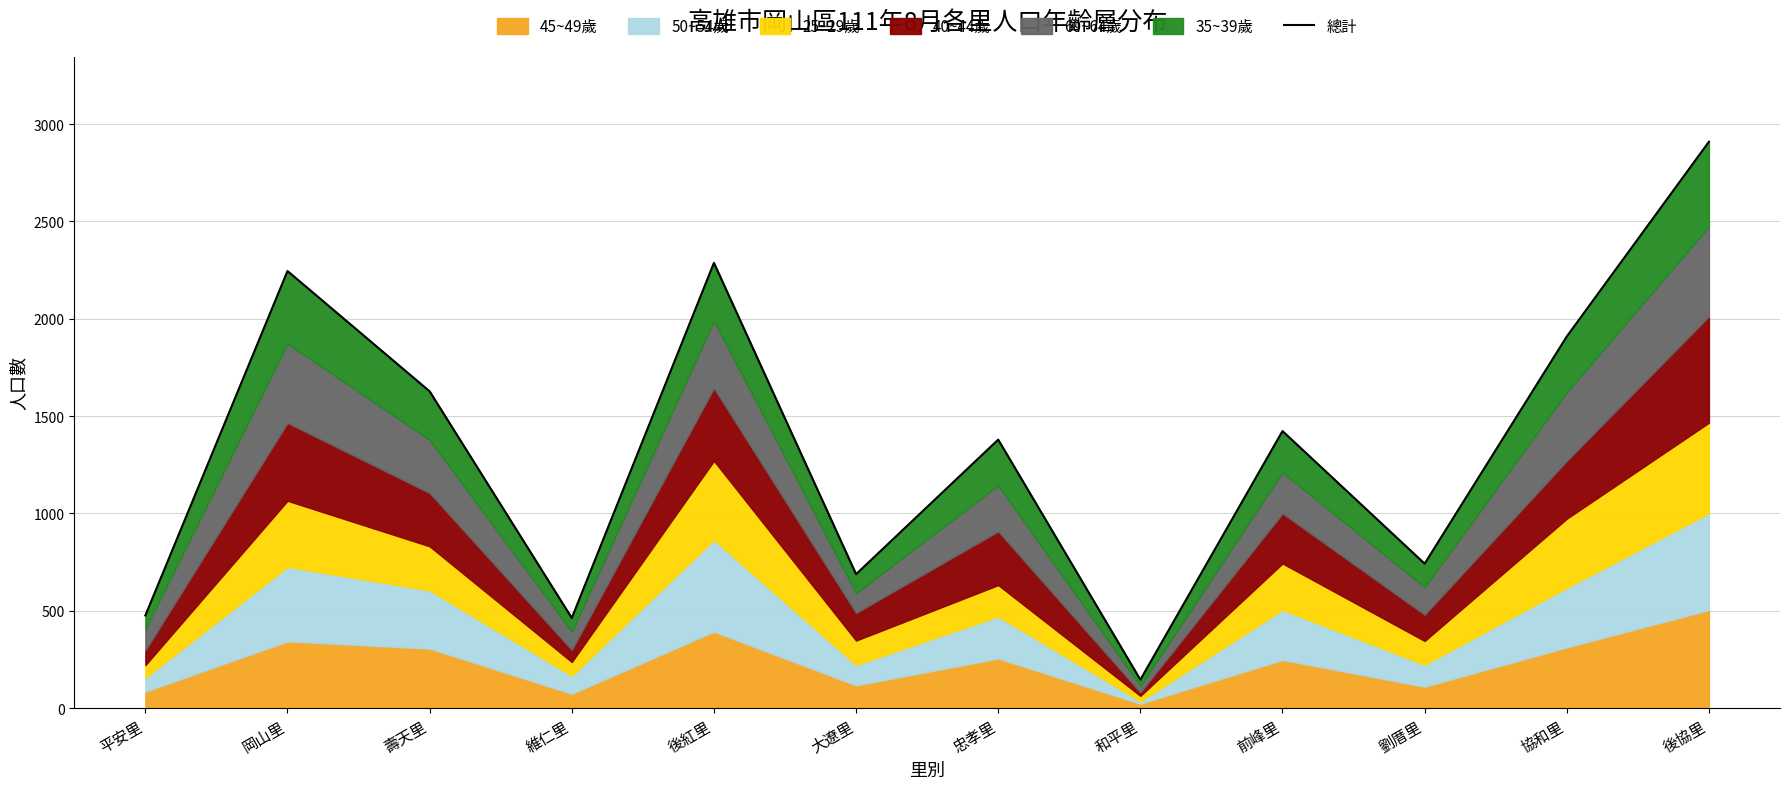

Reading left to right, transcribe all the data shown in this chart.

476	2245	1627	463	2287	688	1379	146	1423	742	1909	2909